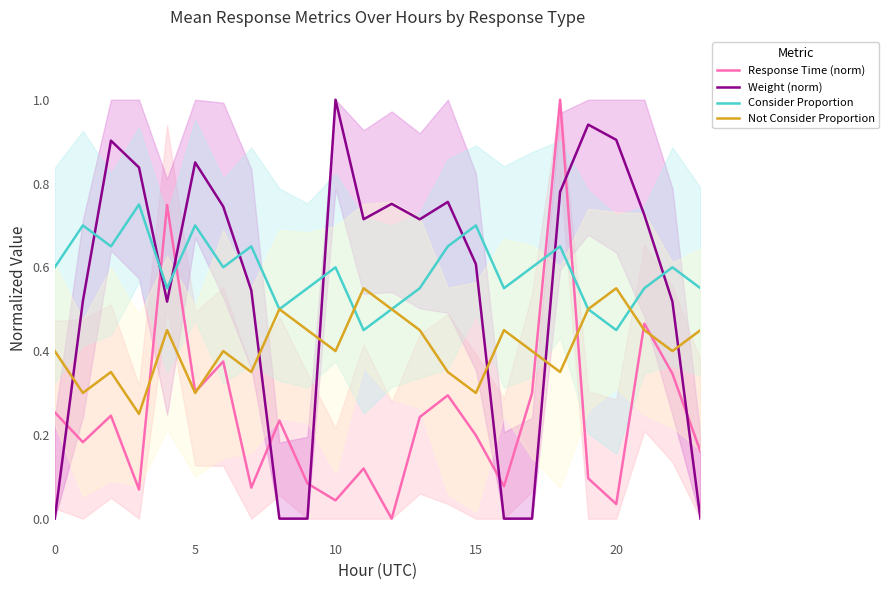

What is the spread (max minus min) of values at 16?

0.6